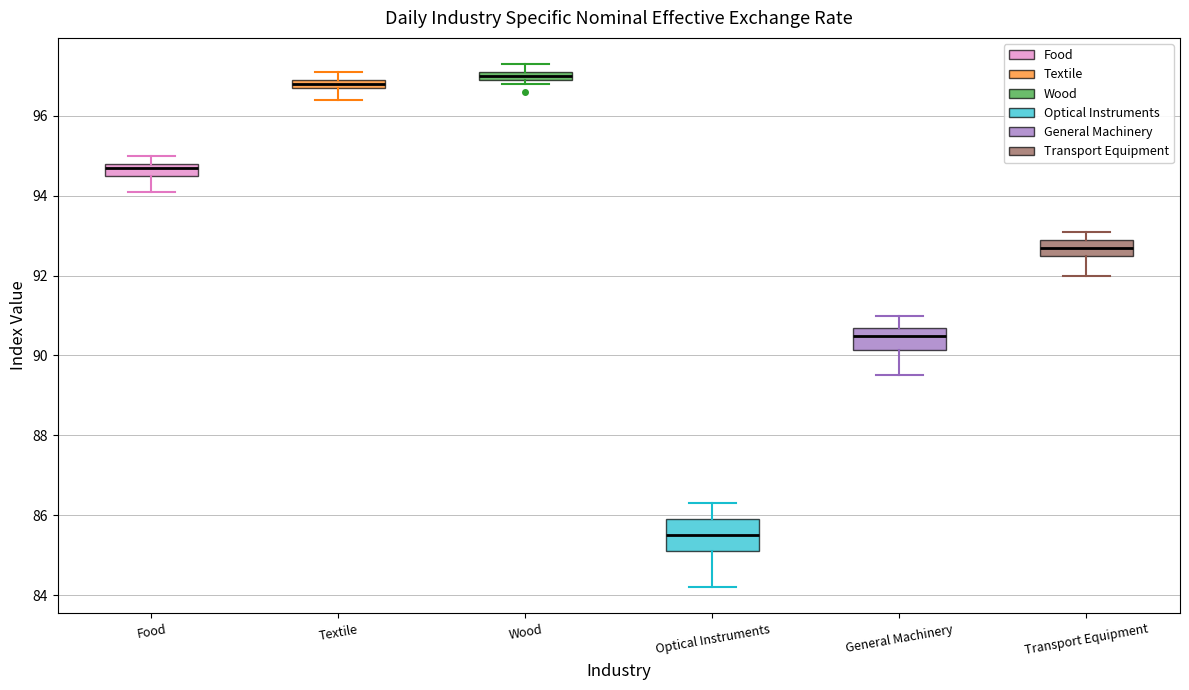

Comparing the boxes themselves (not the whiskers), which one is the tallest?

Optical Instruments